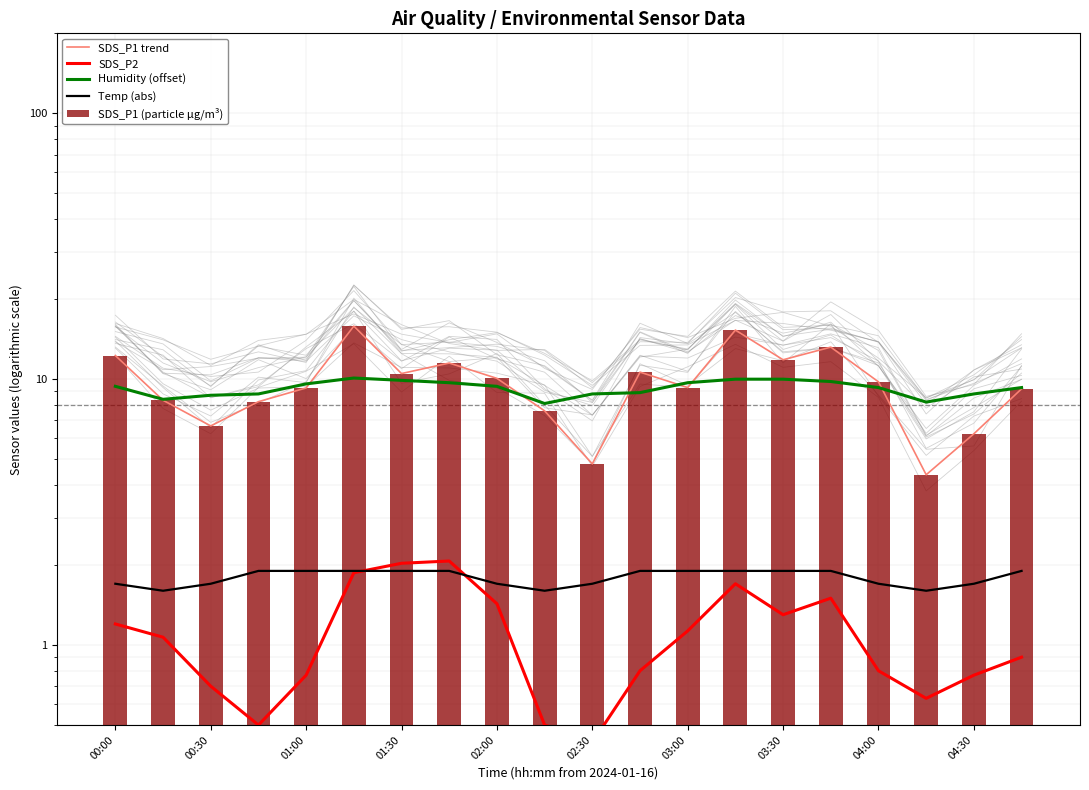

What is the sum of all SDS_P1 trend values?

194.9